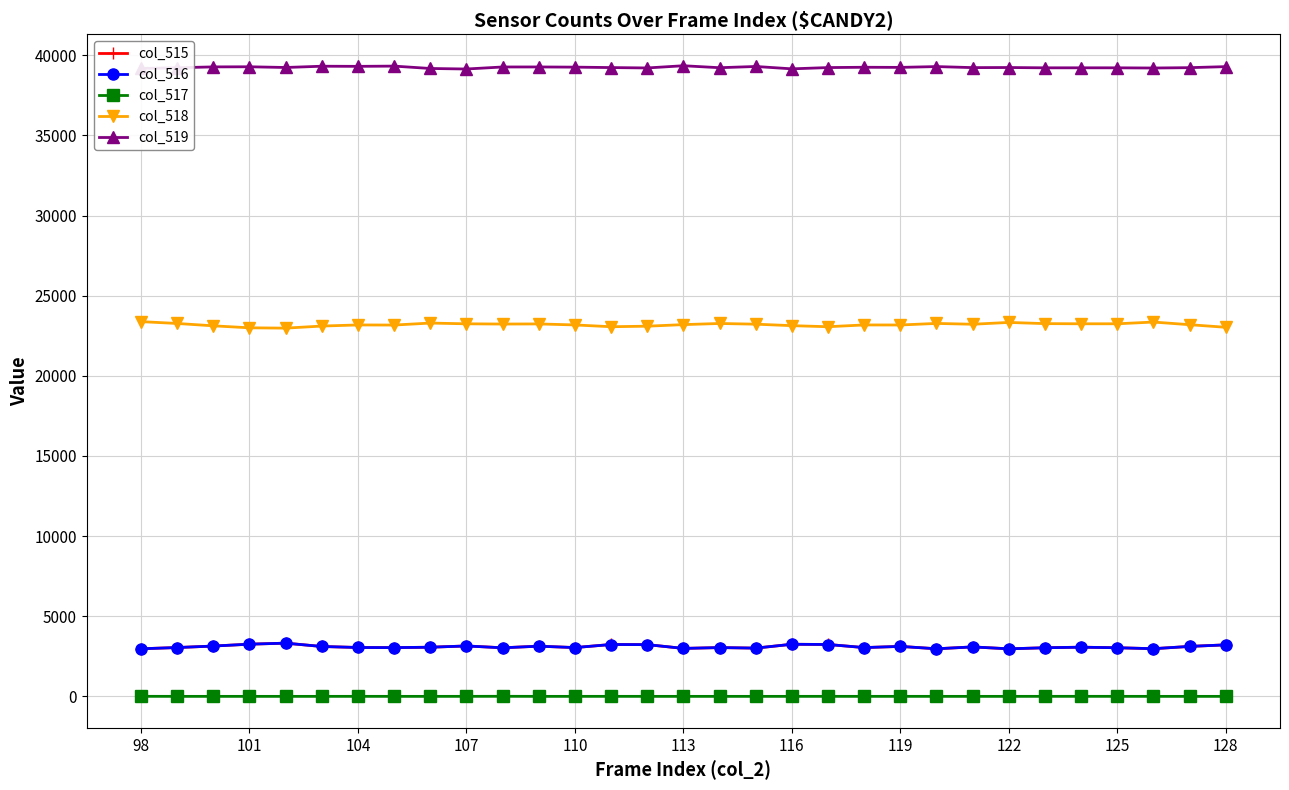

What is the value of the col_516 point at the 28th from the left?

3033